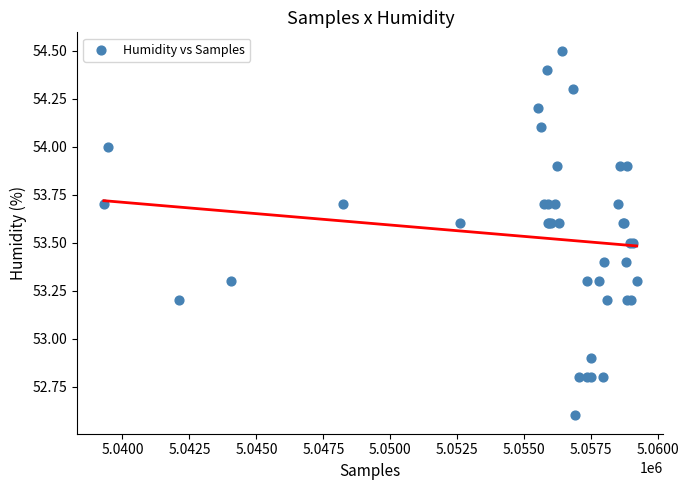

What Y value in the scatter plot is closest to 53?

52.9